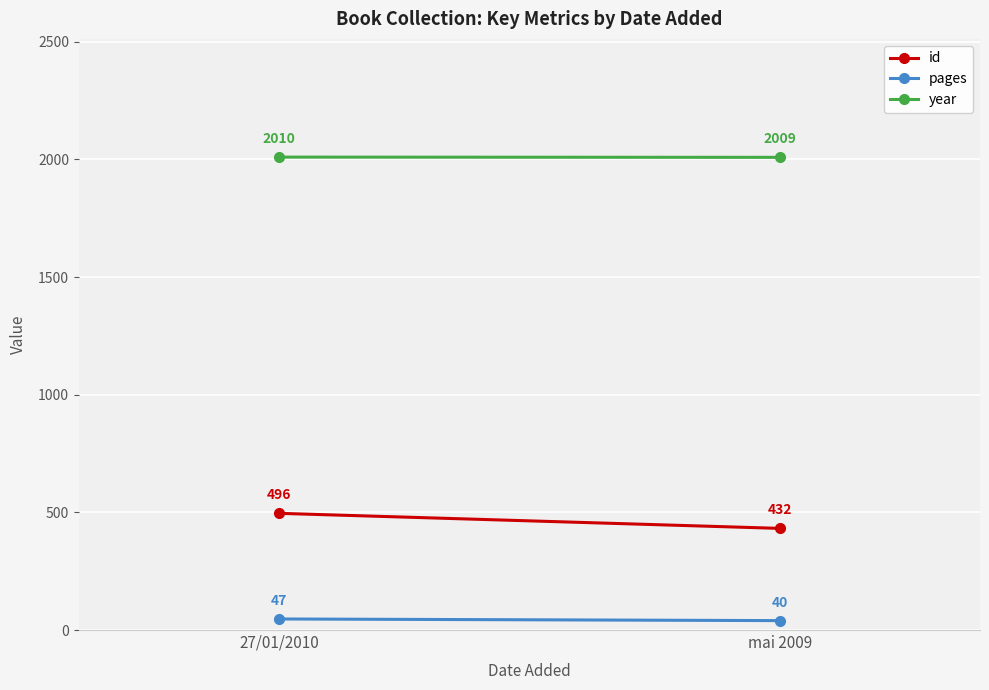

List the series in order of their peak value, lowest first.

pages, id, year